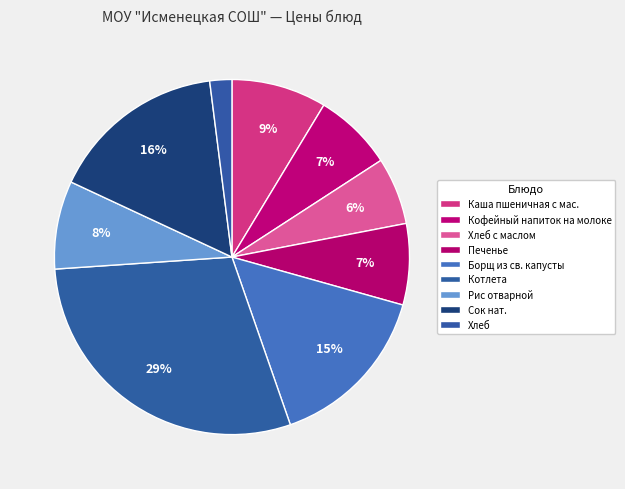

How many slices are in this pie chart?

9